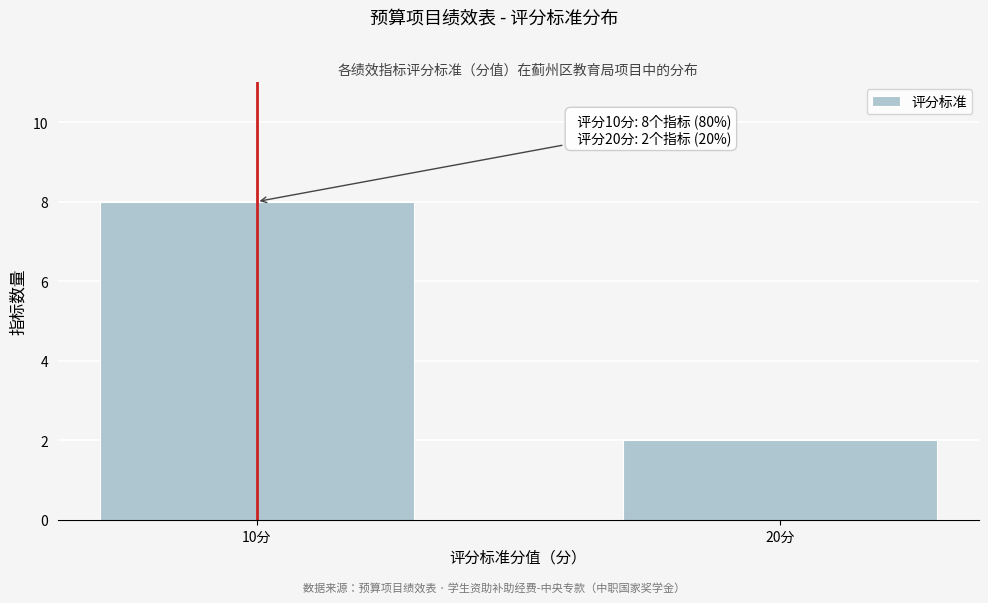

Reading left to right, transcribe all the data shown in this chart.

10分=8	20分=2